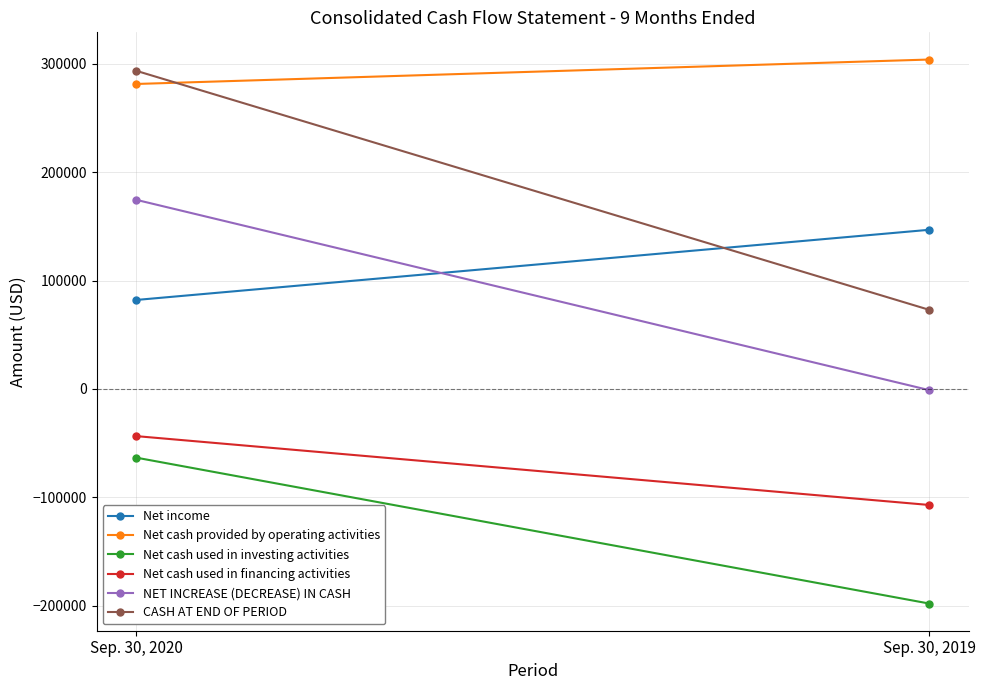

True or false: Net cash used in financing activities has a value of -43527 at Sep. 30, 2020.

True